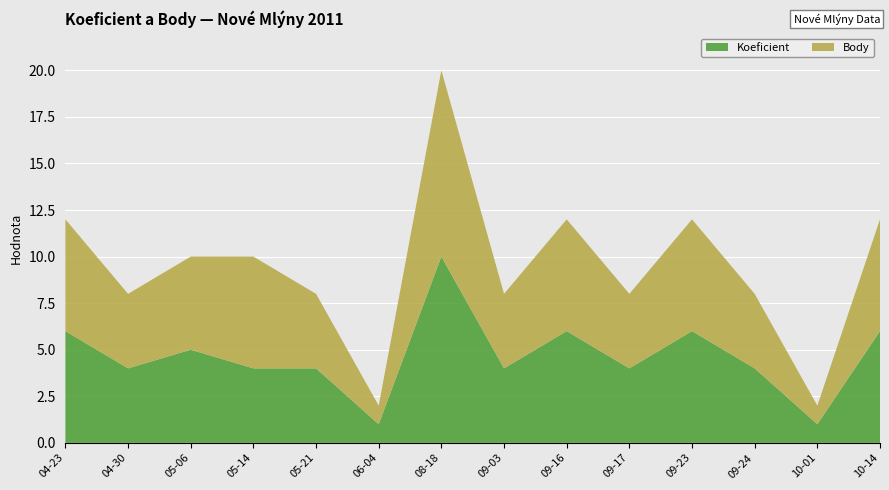

Reading left to right, what are all the values shown in this chart?

Koeficient: 2011-04-23=6	2011-04-30=4	2011-05-06=5	2011-05-14=4	2011-05-21=4	2011-06-04=1	2011-08-18=10	2011-09-03=4	2011-09-16=6	2011-09-17=4	2011-09-23=6	2011-09-24=4	2011-10-01=1	2011-10-14=6
Body: 2011-04-23=6	2011-04-30=4	2011-05-06=5	2011-05-14=6	2011-05-21=4	2011-06-04=1	2011-08-18=10	2011-09-03=4	2011-09-16=6	2011-09-17=4	2011-09-23=6	2011-09-24=4	2011-10-01=1	2011-10-14=6